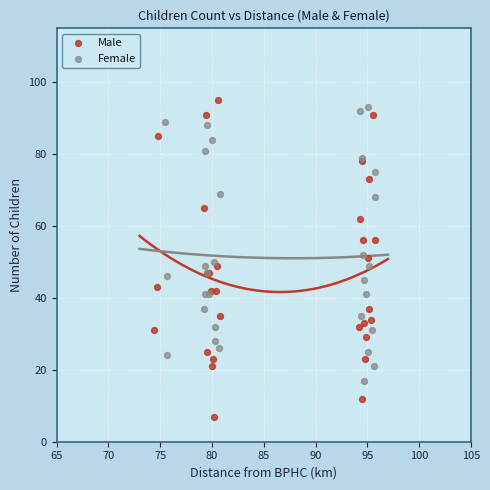

Which series has the widest spread of Y values?

Male